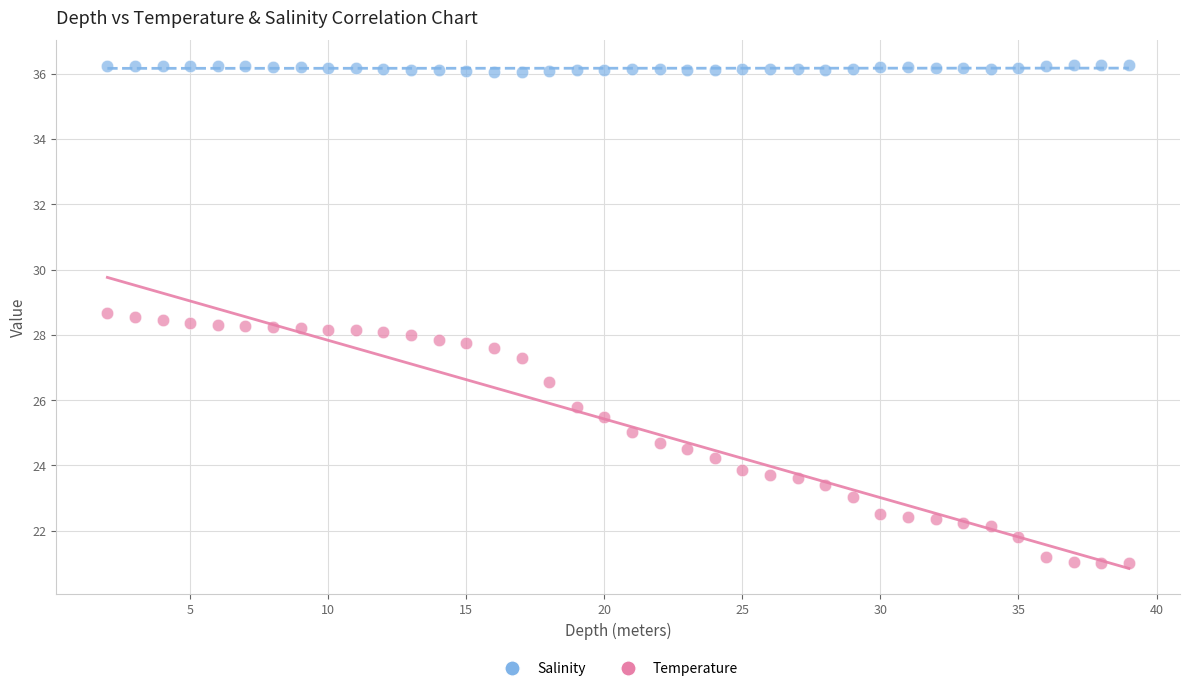

Across all data points, what is the range of Y values (max minus min)?

15.2